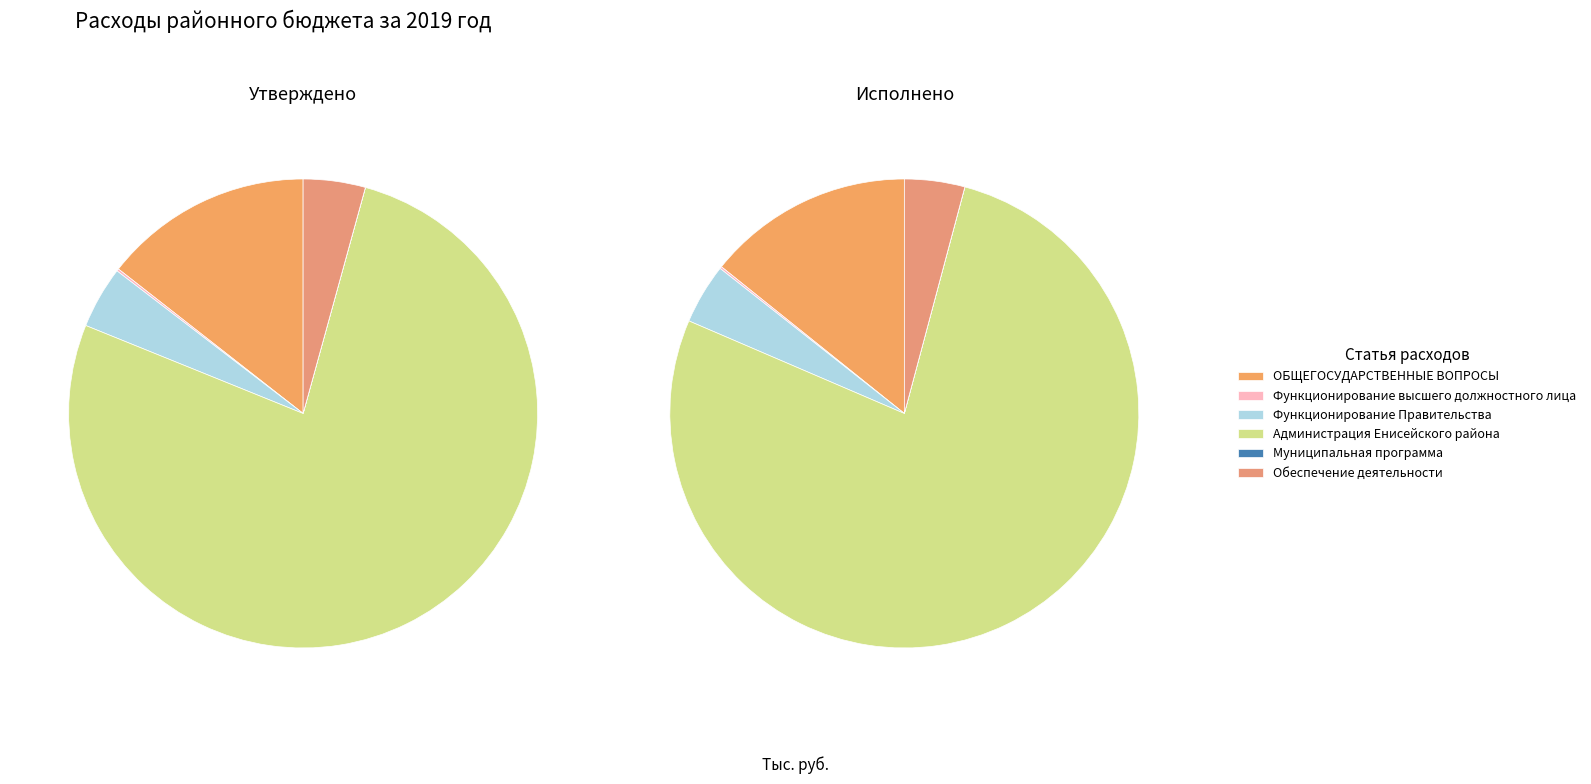

What is the majority slice?

Администрация Енисейского района